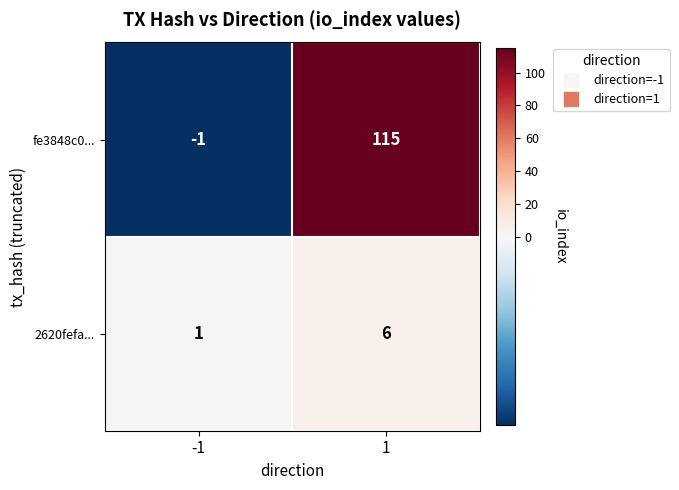

At which category is the sum across all series the highest?

1